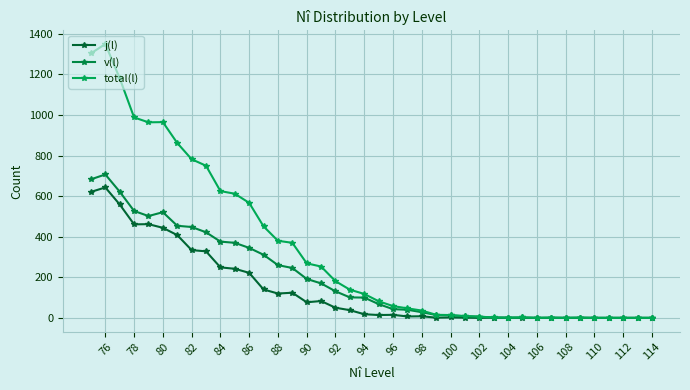

What is the difference between the highest and lowest values at 90?

192